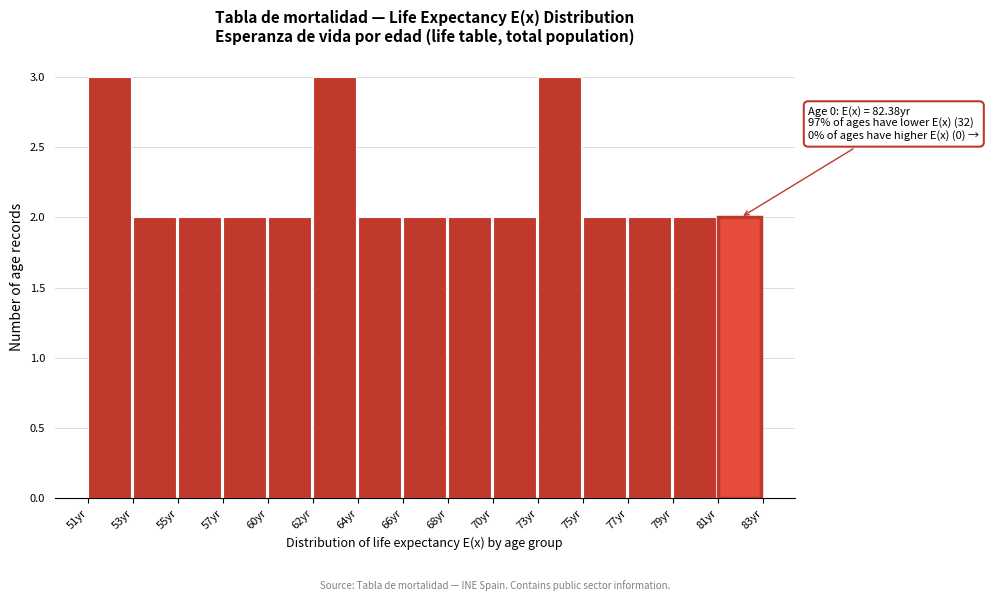

Reading left to right, extract all data points from this chart.

51yr=3	53yr=2	55yr=2	57yr=2	60yr=2	62yr=3	64yr=2	66yr=2	68yr=2	70yr=2	73yr=3	75yr=2	77yr=2	79yr=2	81yr=2